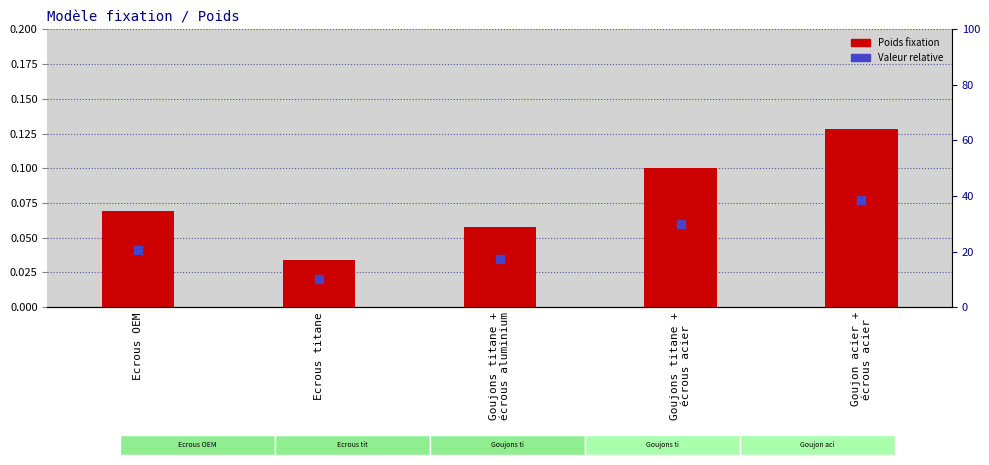

At which category is the sum across all series the highest?

Goujon acier +
écrous acier